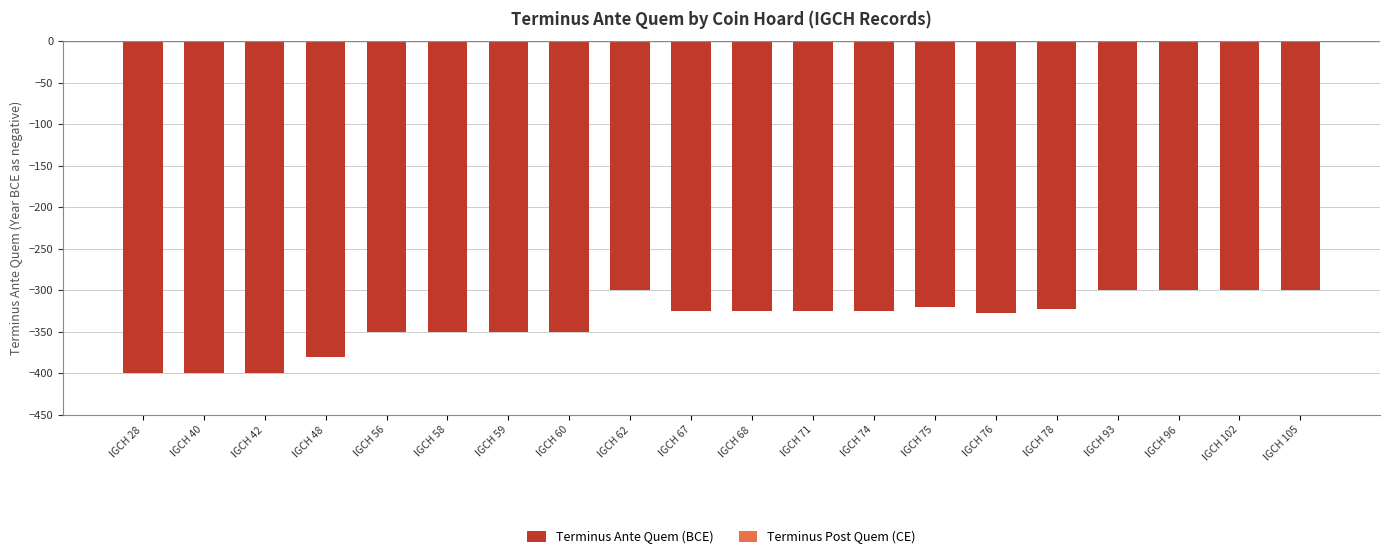

True or false: the data shows -350 at IGCH 58.

True